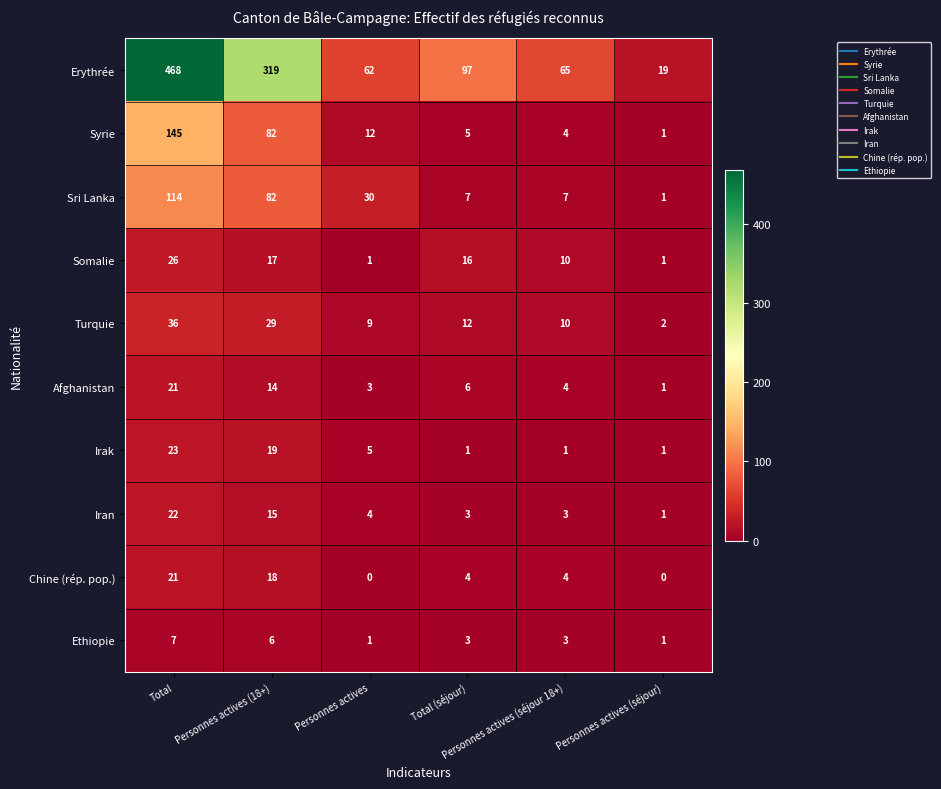

What is the difference between the second highest and minimum values in the Chine (rép. pop.) series?

18